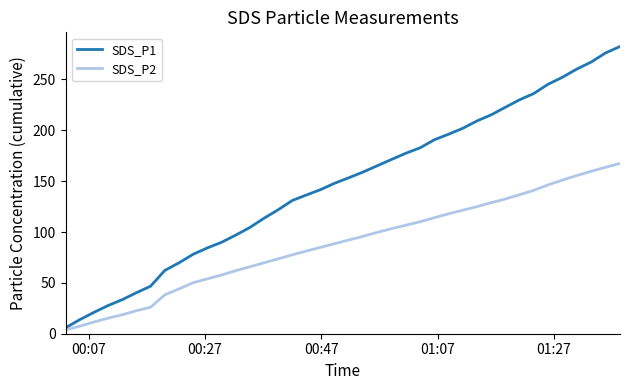

Rank the series by their average value, from lowest to highest.

SDS_P2, SDS_P1